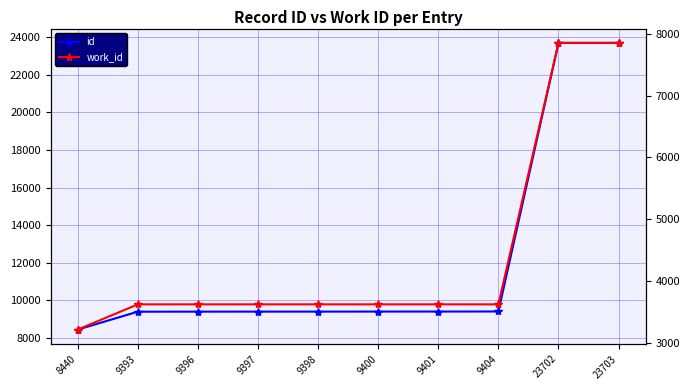

Read the id value at 23703.

23703